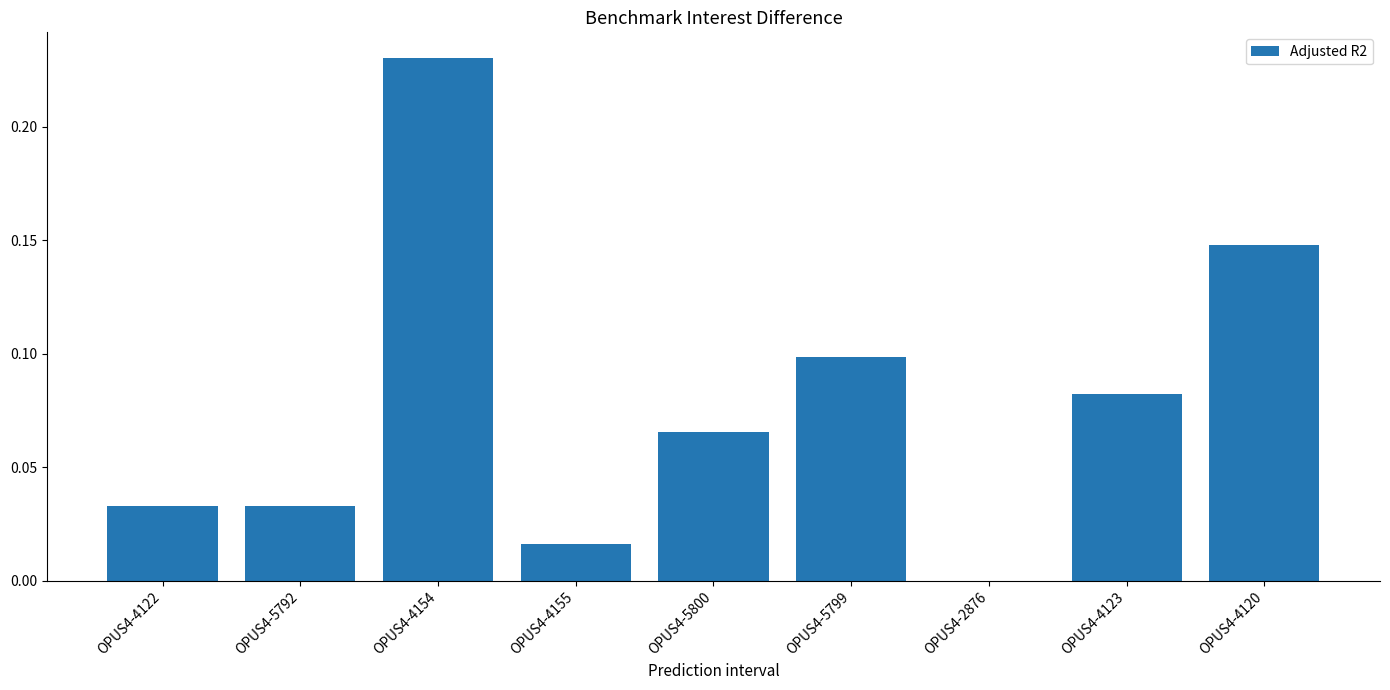

What is the sum of all values?

0.7